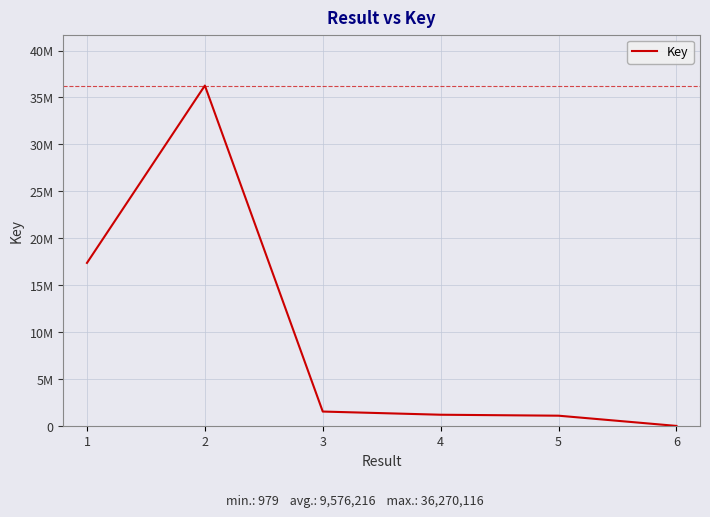

Reading left to right, what are all the values shown in this chart?

17371494	36270116	1531934	1192684	1090091	979